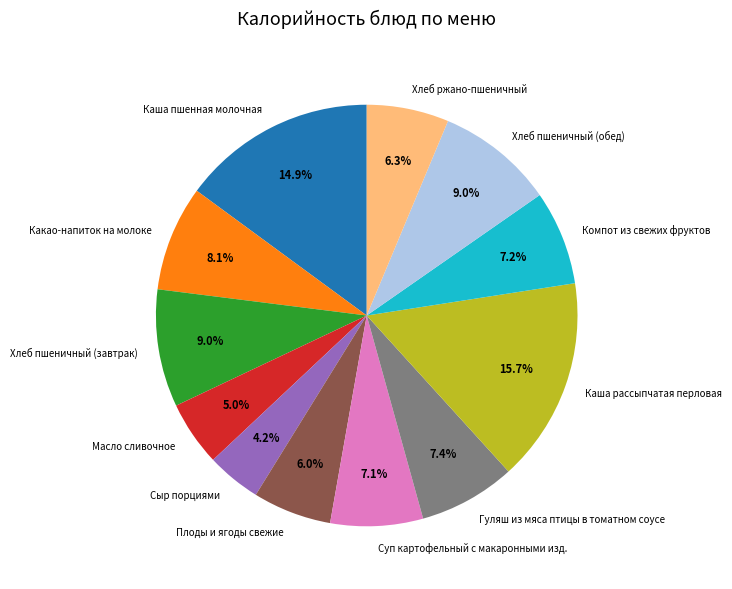

The Плоды и ягоды свежие slice represents 6% of the pie. True or false?

True